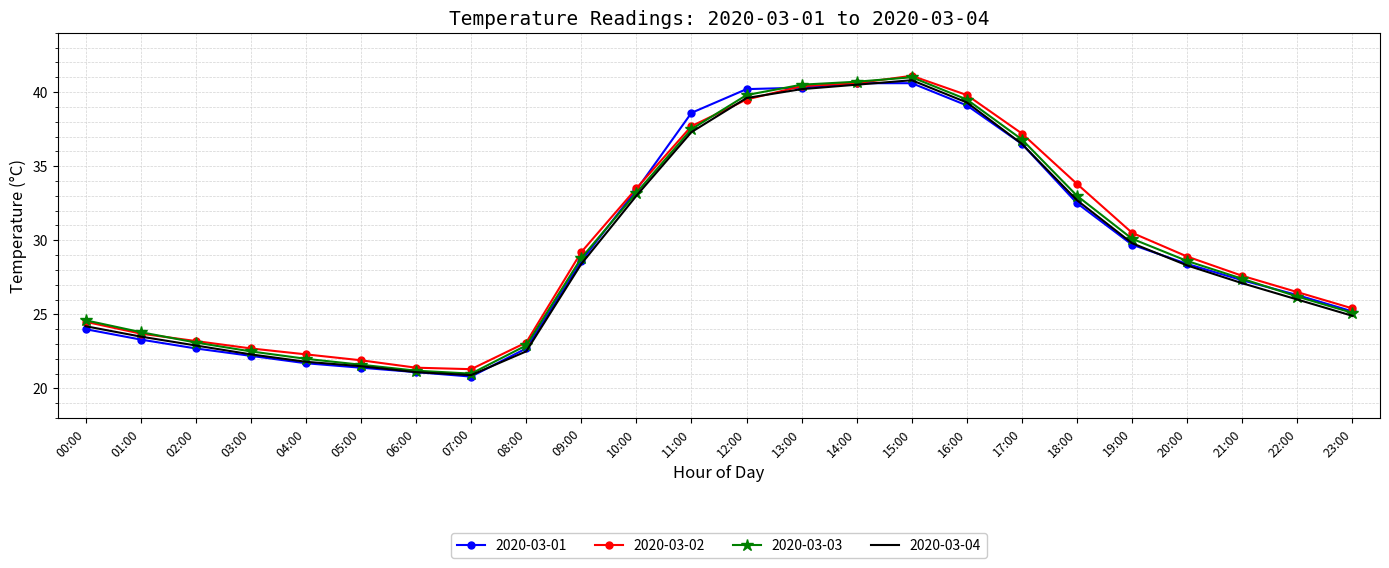

What position from the right is 04:00?

20